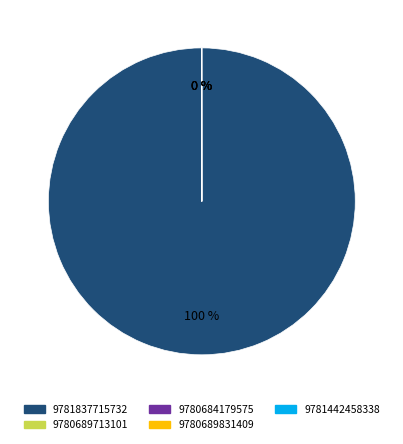

Is 9781837715732 the majority of the pie?

Yes